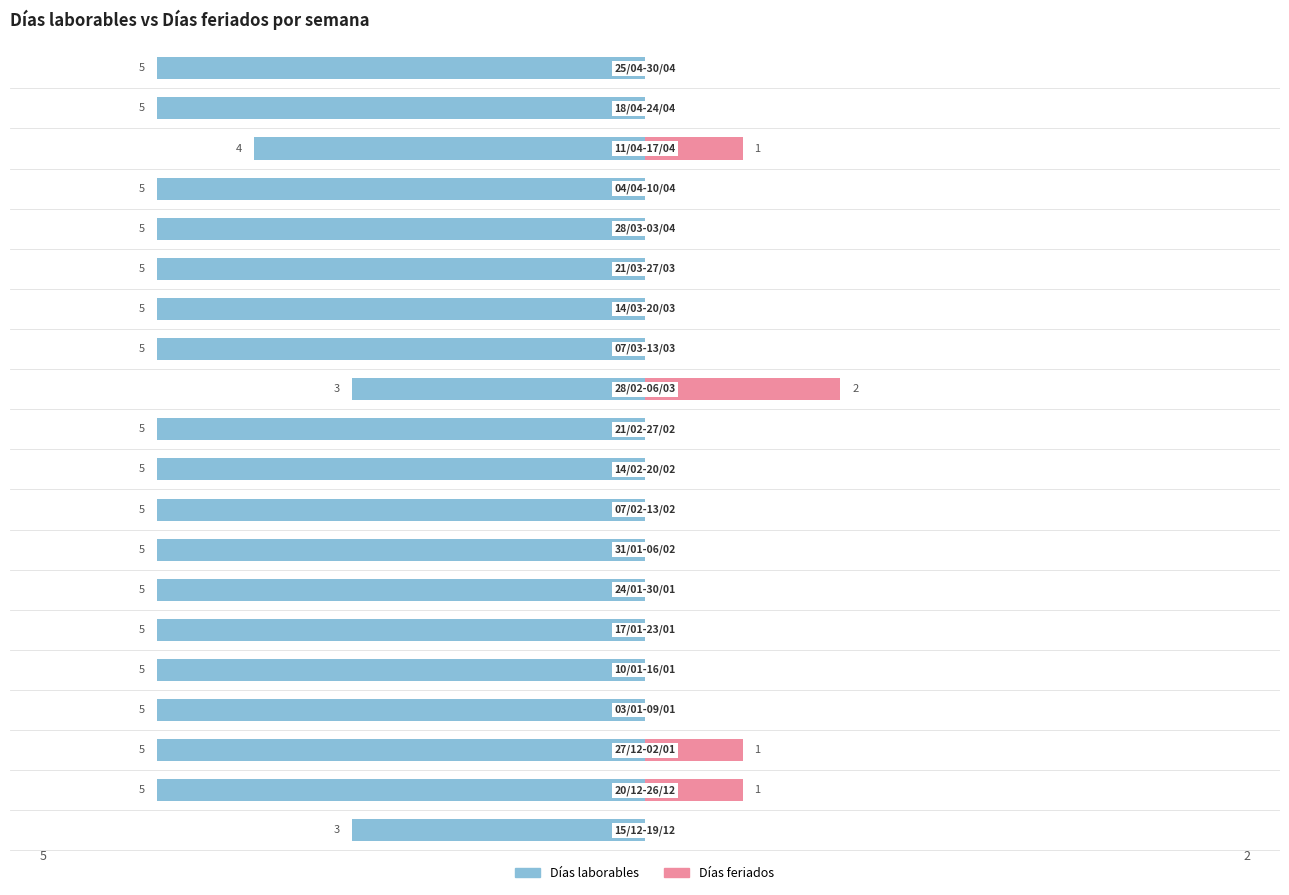

What are all the series names shown in the legend?

Días laborables, Días feriados